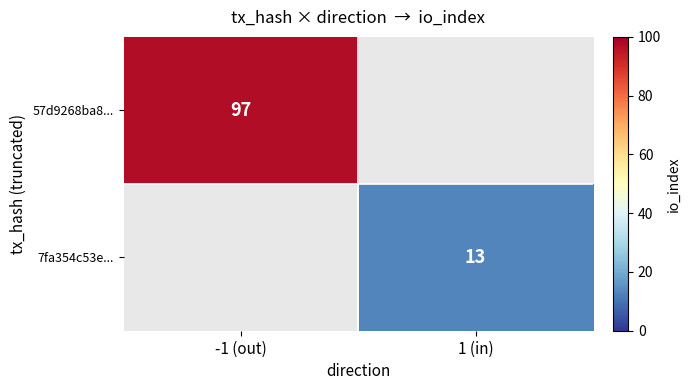

Is it true that 57d9268ba8... equals 97 at -1 (out)?

True